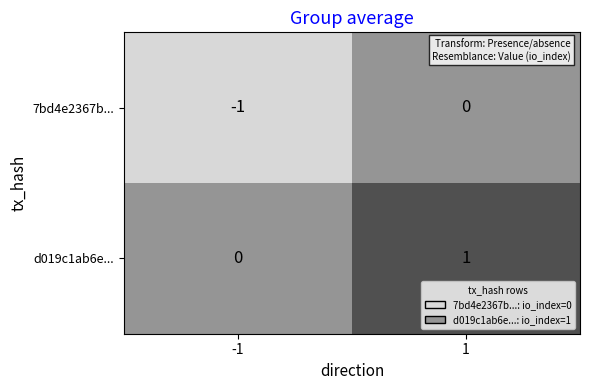

List the series in order of their overall mean, lowest first.

7bd4e2367b..., d019c1ab6e...